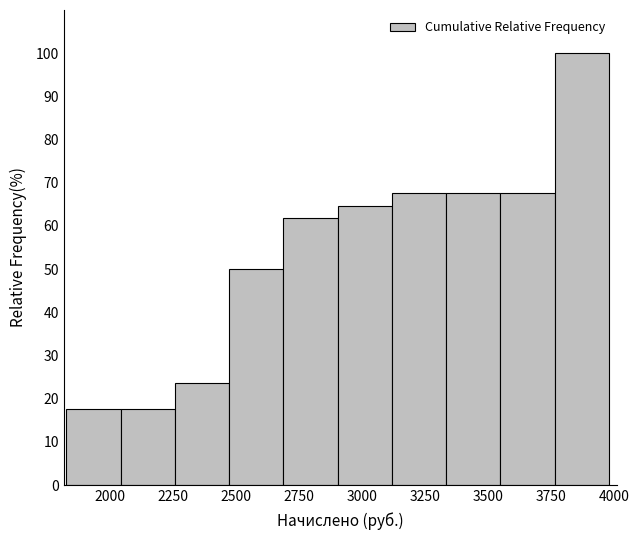

Reading left to right, transcribe this chart: for each bar, give the range it covers on the x-axis and its height. Neither the bar edges nor the heights are printed on the chart, so give them approximately, as read against the axes.

1850 to 2050: 18
2050 to 2250: 18
2250 to 2450: 24
2450 to 2700: 50
2700 to 2900: 62
2900 to 3100: 65
3100 to 3350: 68
3350 to 3550: 68
3550 to 3750: 68
3750 to 4000: 100